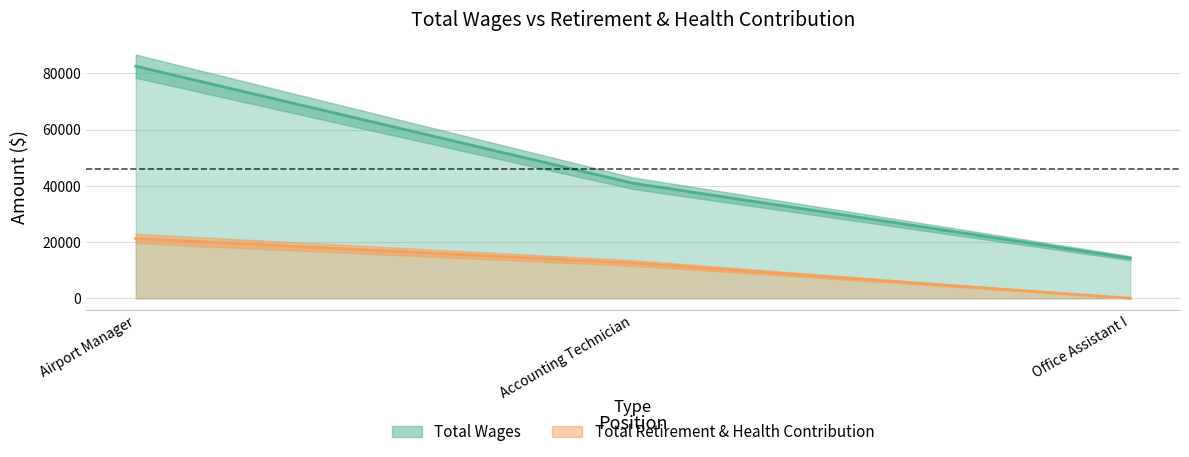

At which category is the sum across all series the highest?

Airport Manager